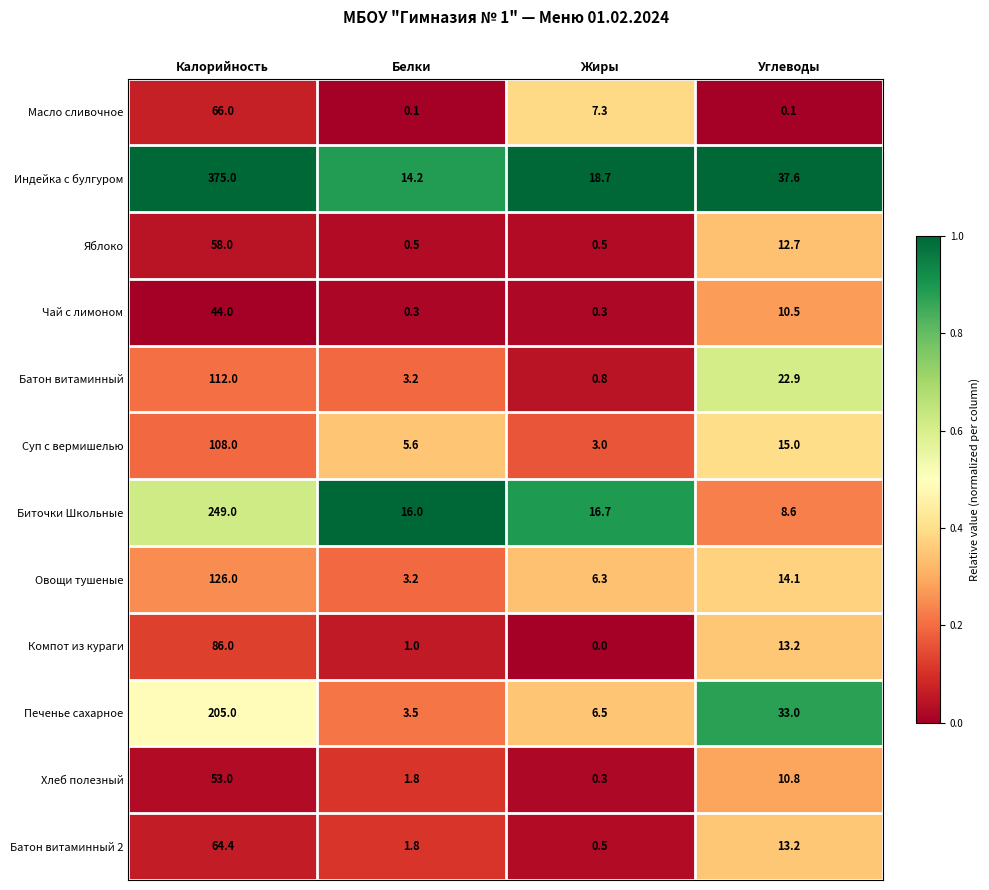

At which category is the sum across all series the highest?

Калорийность